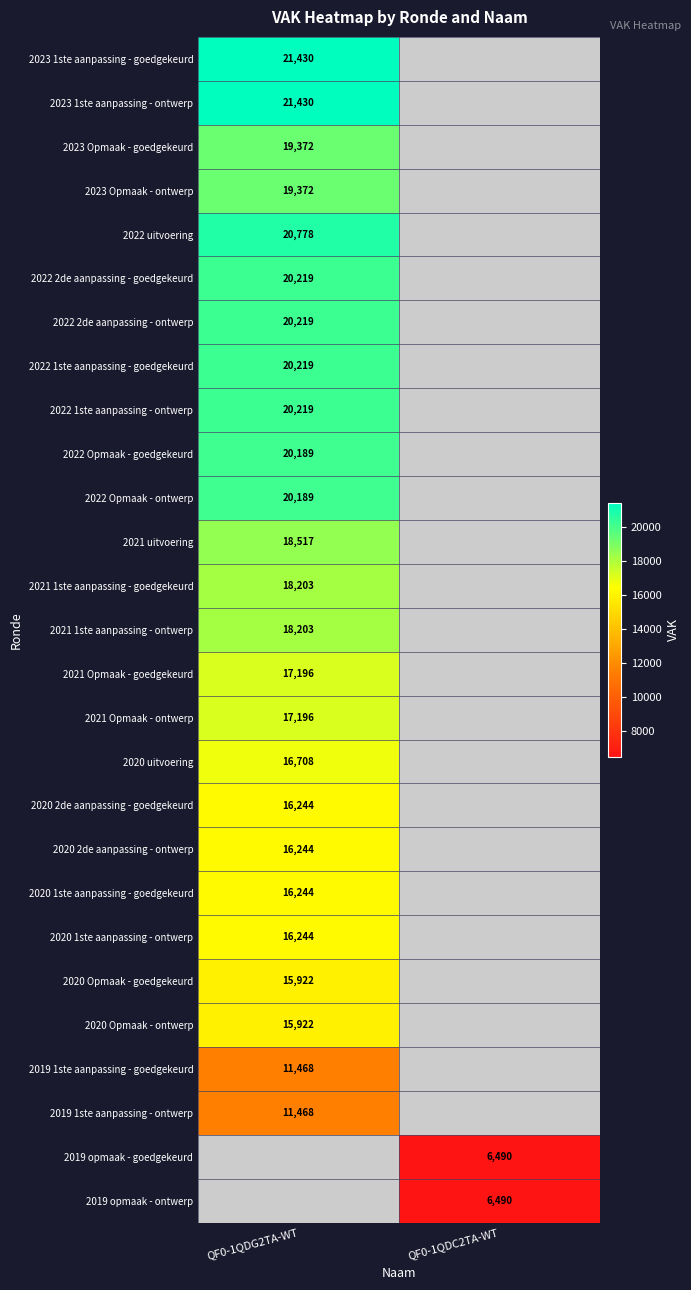

Is it true that 2021 Opmaak - goedgekeurd equals 17196 at QF0-1QDG2TA-WT?

True